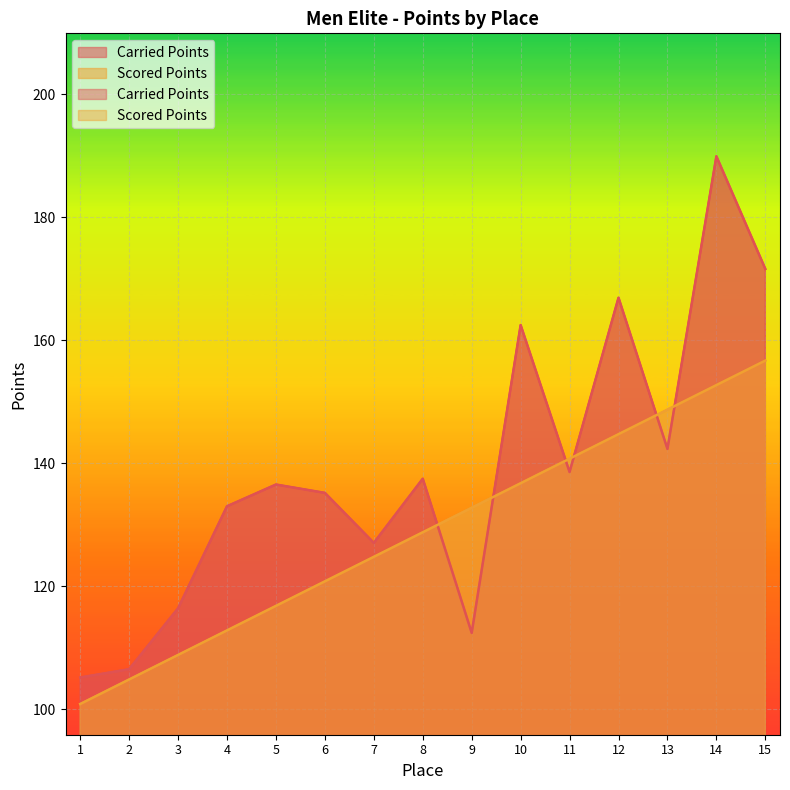

Is the value of Scored Points at 8 greater than the value of Carried Points at 11?

No